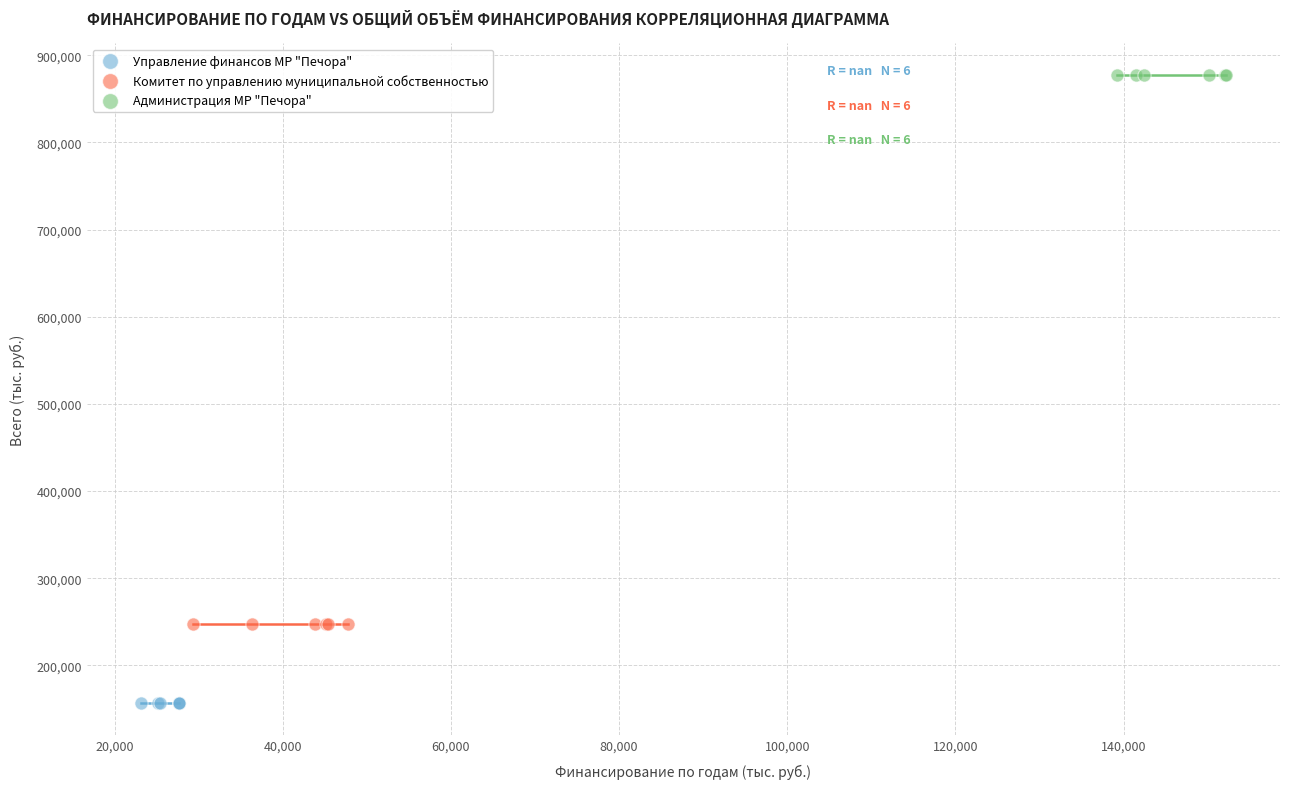

Which series reaches the maximum Y coordinate?

Администрация МР "Печора"